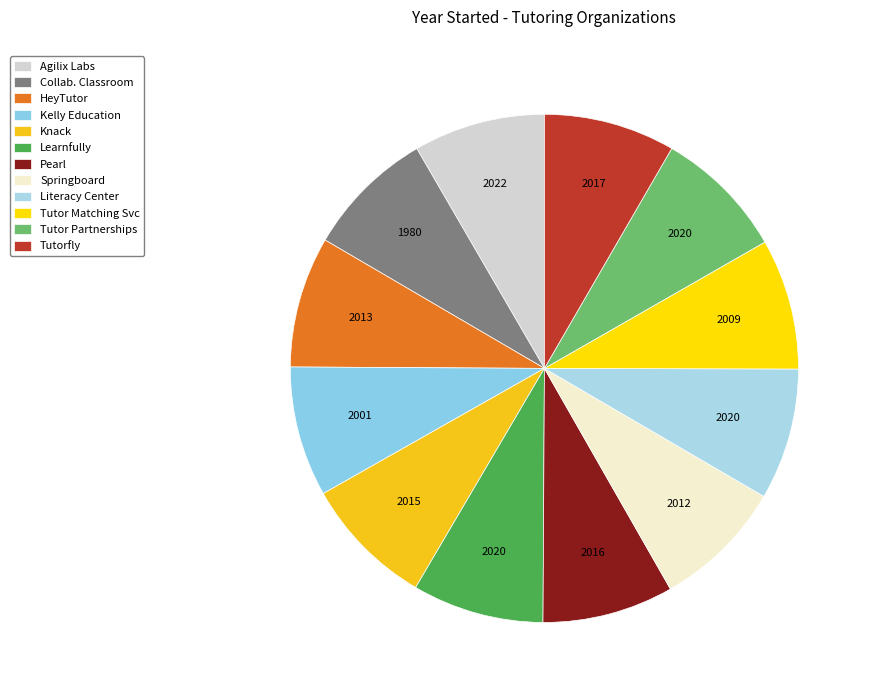

What percentage is the Learnfully slice, to the nearest percent?

8%